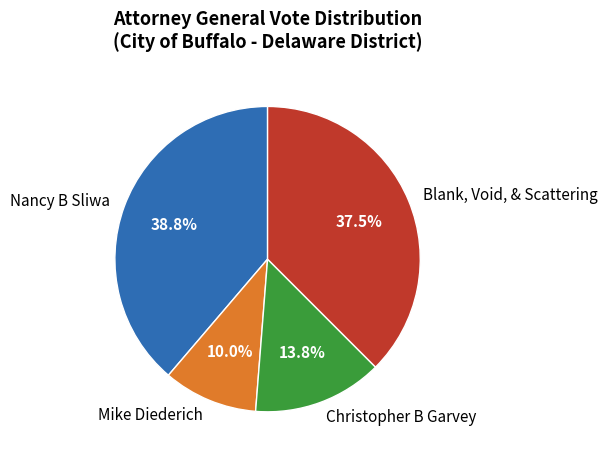

To the nearest percent, what is the average slice percentage?

25%